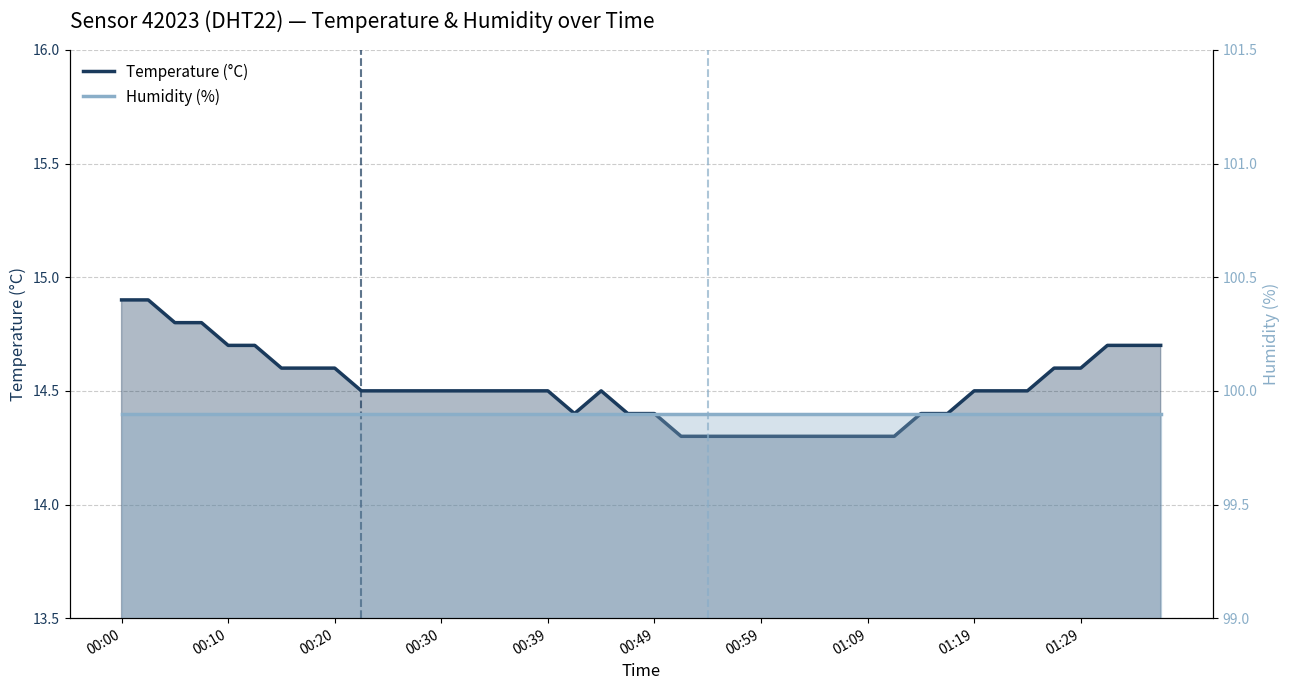

True or false: humidity and temperature cross at least once.

False